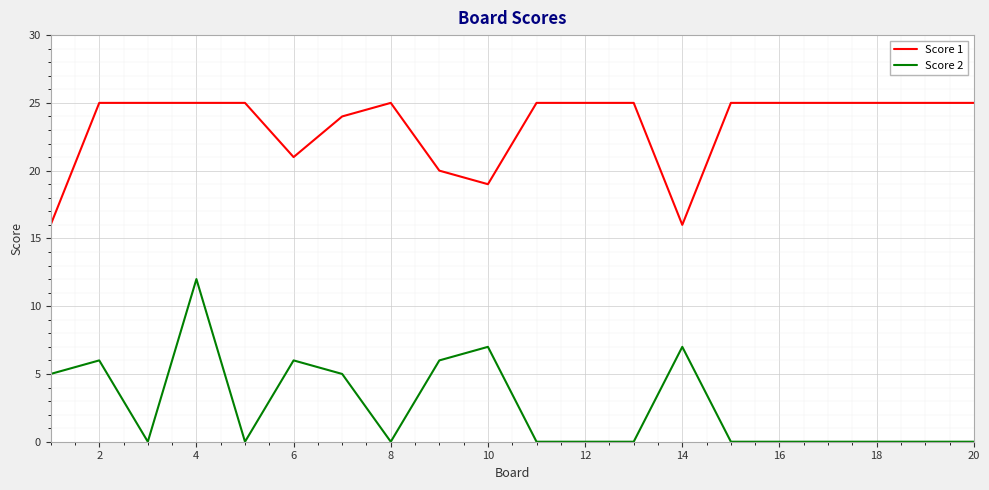

Which series has the largest total across all categories?

Score 1